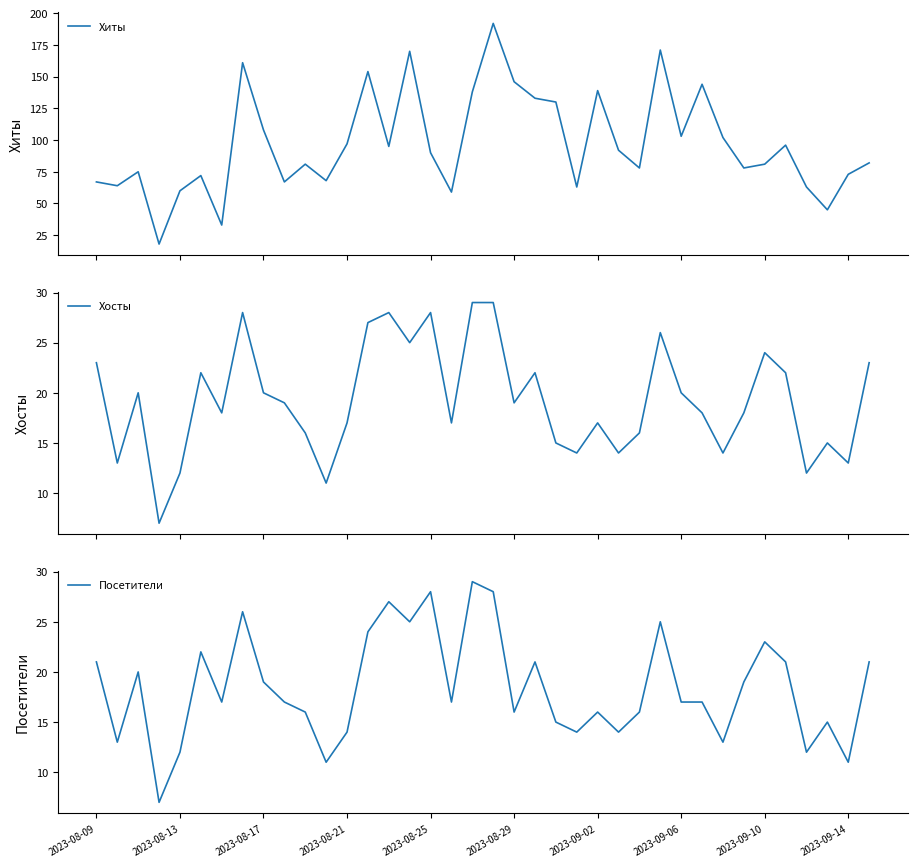

True or false: Посетители has a value of 4 at 2023-08-21.

False